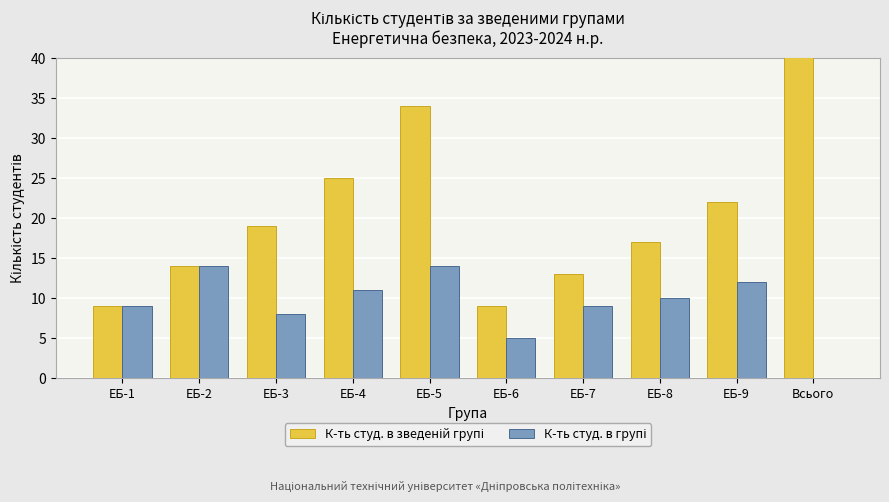

Reading left to right, extract all data points from this chart.

К-ть студ. в зведеній групі: 9	14	19	25	34	9	13	17	22	170
К-ть студ. в групі: 9	14	8	11	14	5	9	10	12	0